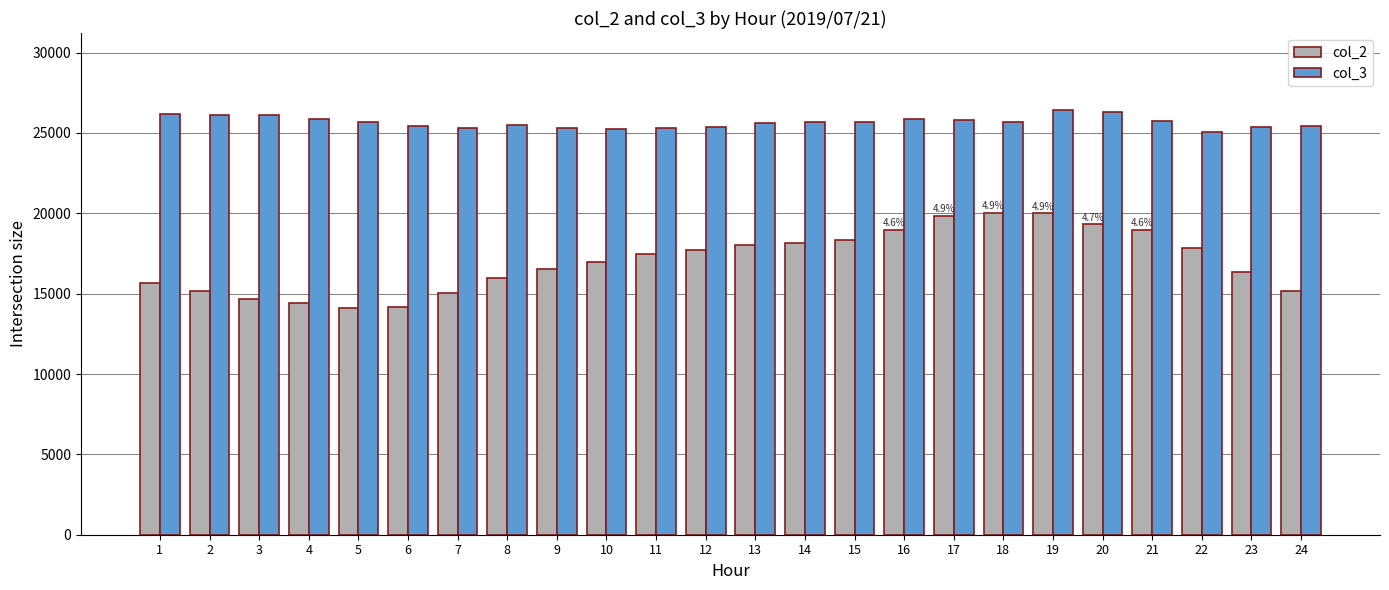

What are all the series names shown in the legend?

col_2, col_3